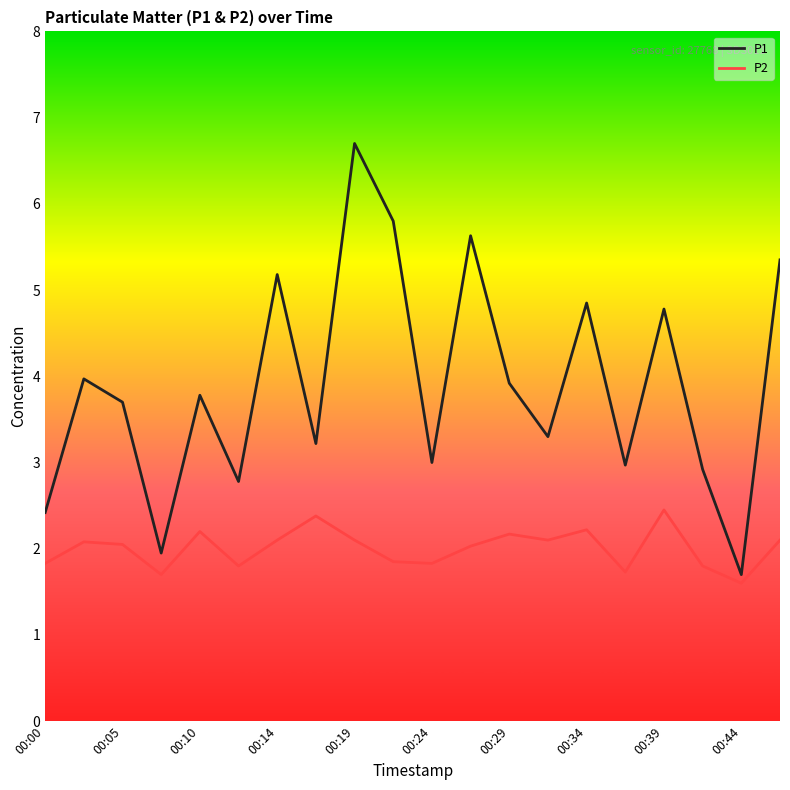

Which series has the largest total across all categories?

P1